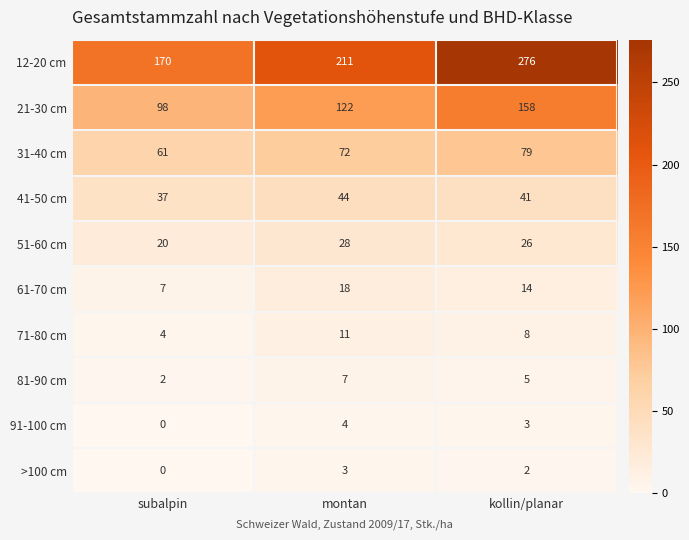

Reading right to left, extract all data points from this chart.

12-20 cm: 276	211	170
21-30 cm: 158	122	98
31-40 cm: 79	72	61
41-50 cm: 41	44	37
51-60 cm: 26	28	20
61-70 cm: 14	18	7
71-80 cm: 8	11	4
81-90 cm: 5	7	2
91-100 cm: 3	4	0
>100 cm: 2	3	0